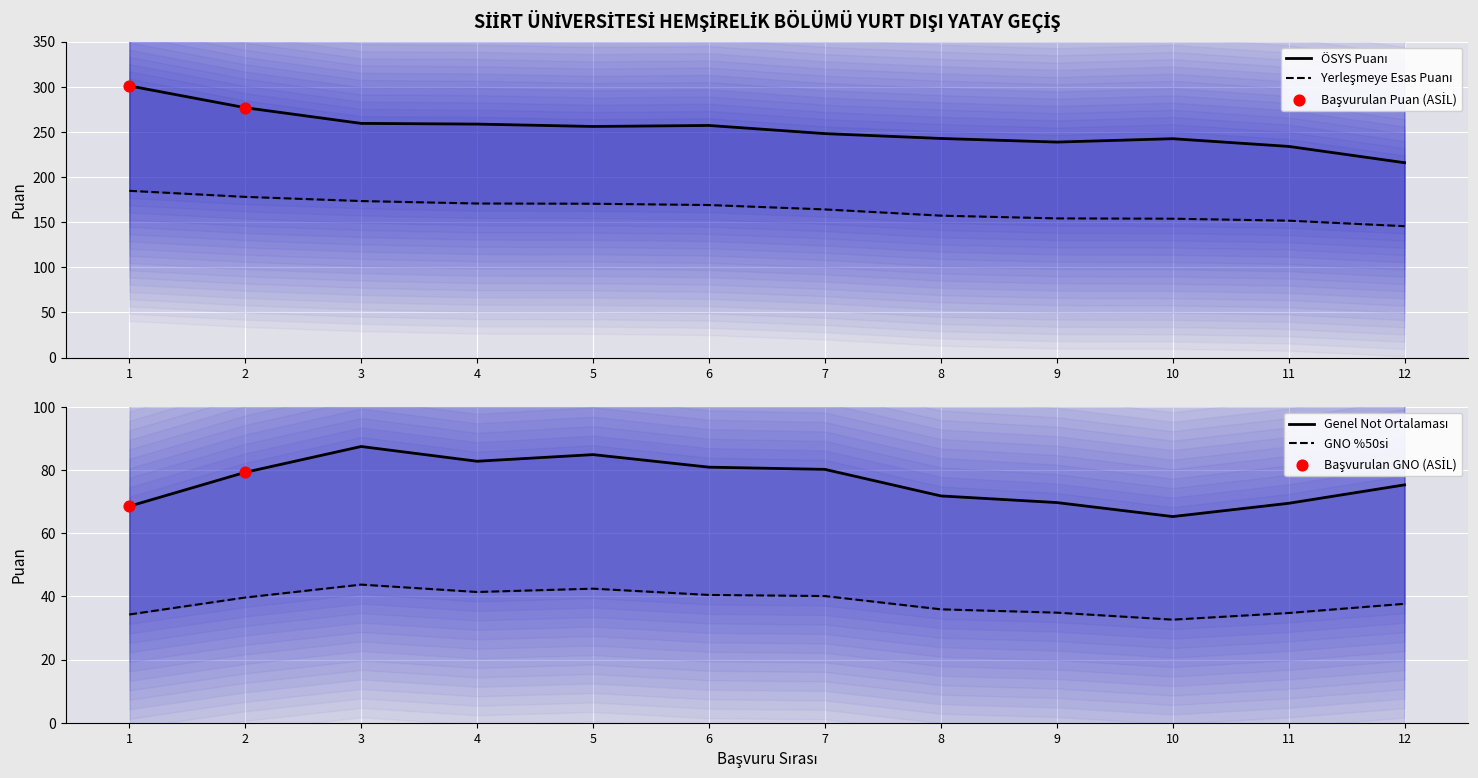

Which series reaches the minimum Y coordinate?

Genel Not Ortalamasının %50si